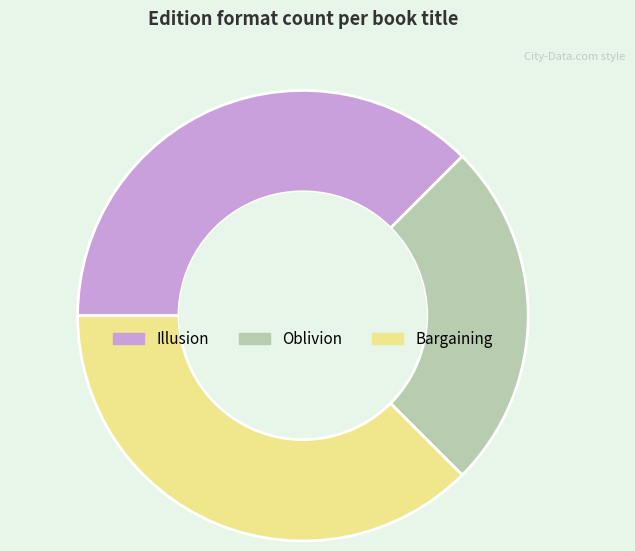

Do Bargaining and Illusion together represent more than half of the pie?

Yes